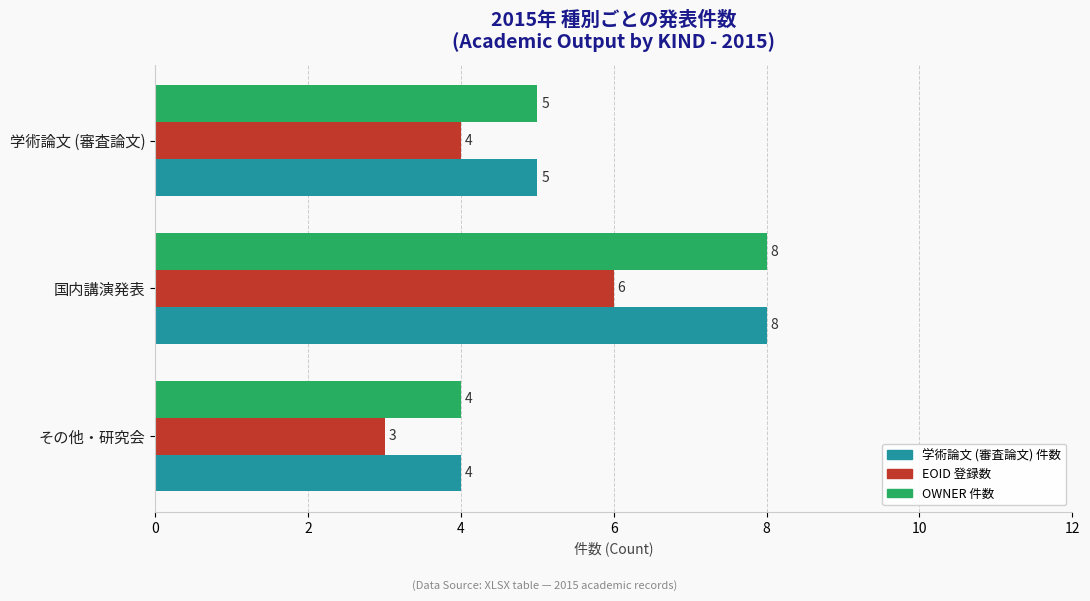

How many distinct data groups are displayed?

3